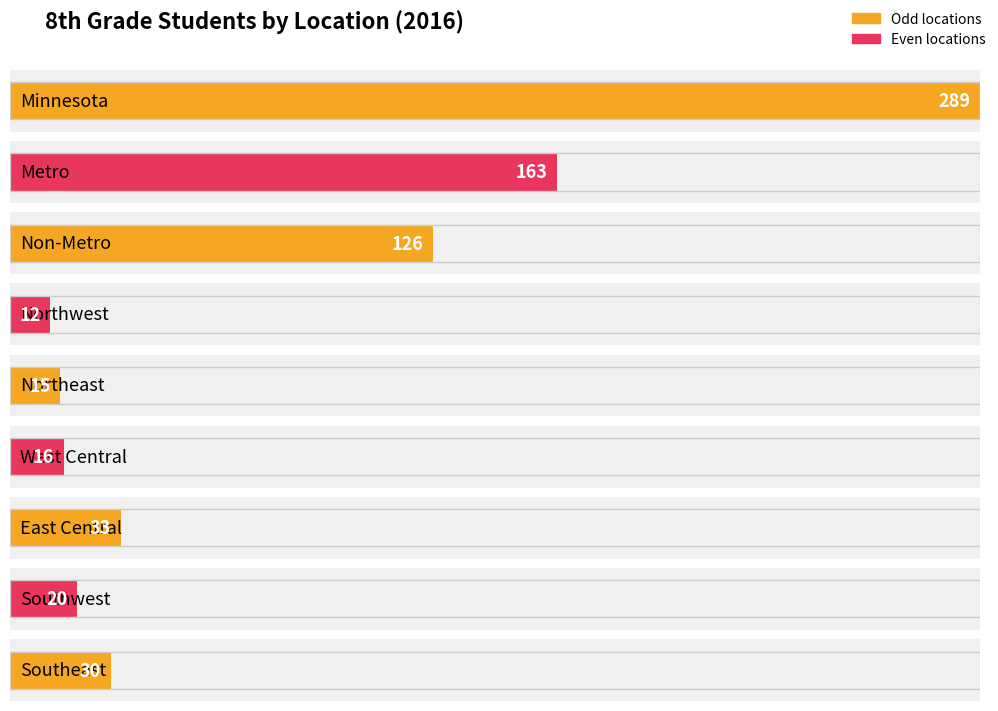

What is the label of the 2nd bar from the left?

Metro